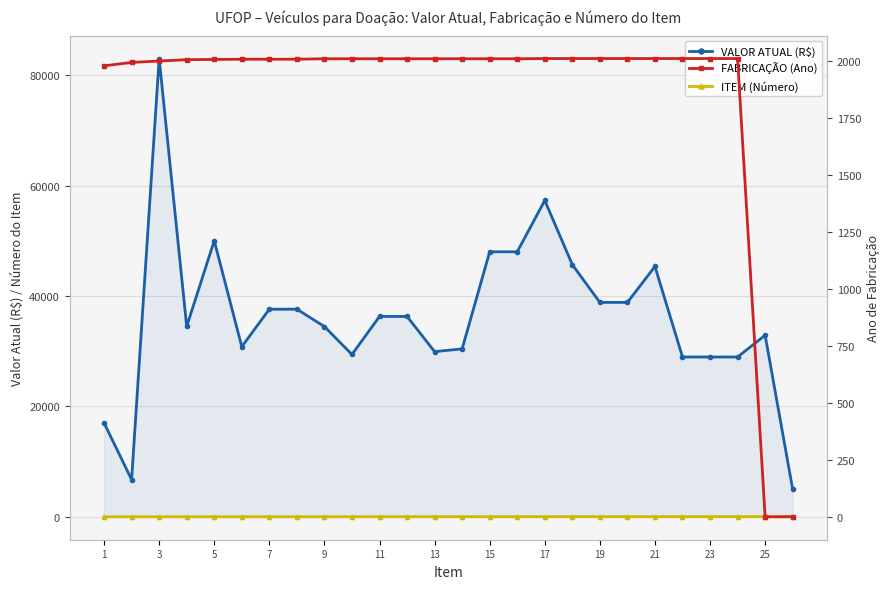

What is the difference between the maximum and minimum values in the FABRICAÇÃO (Ano) series?

2009.0